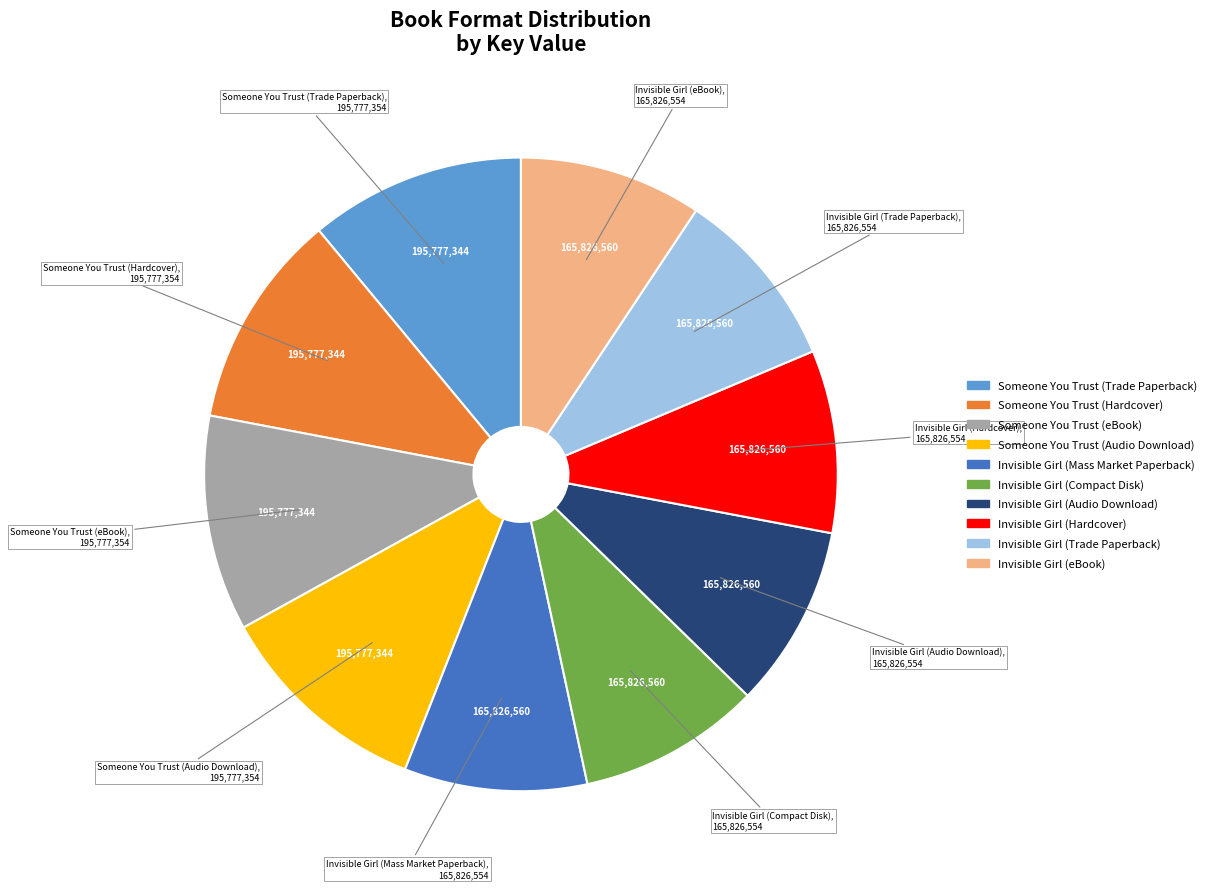

Is it true that Someone You Trust (Audio Download) is 11% of the pie?

True